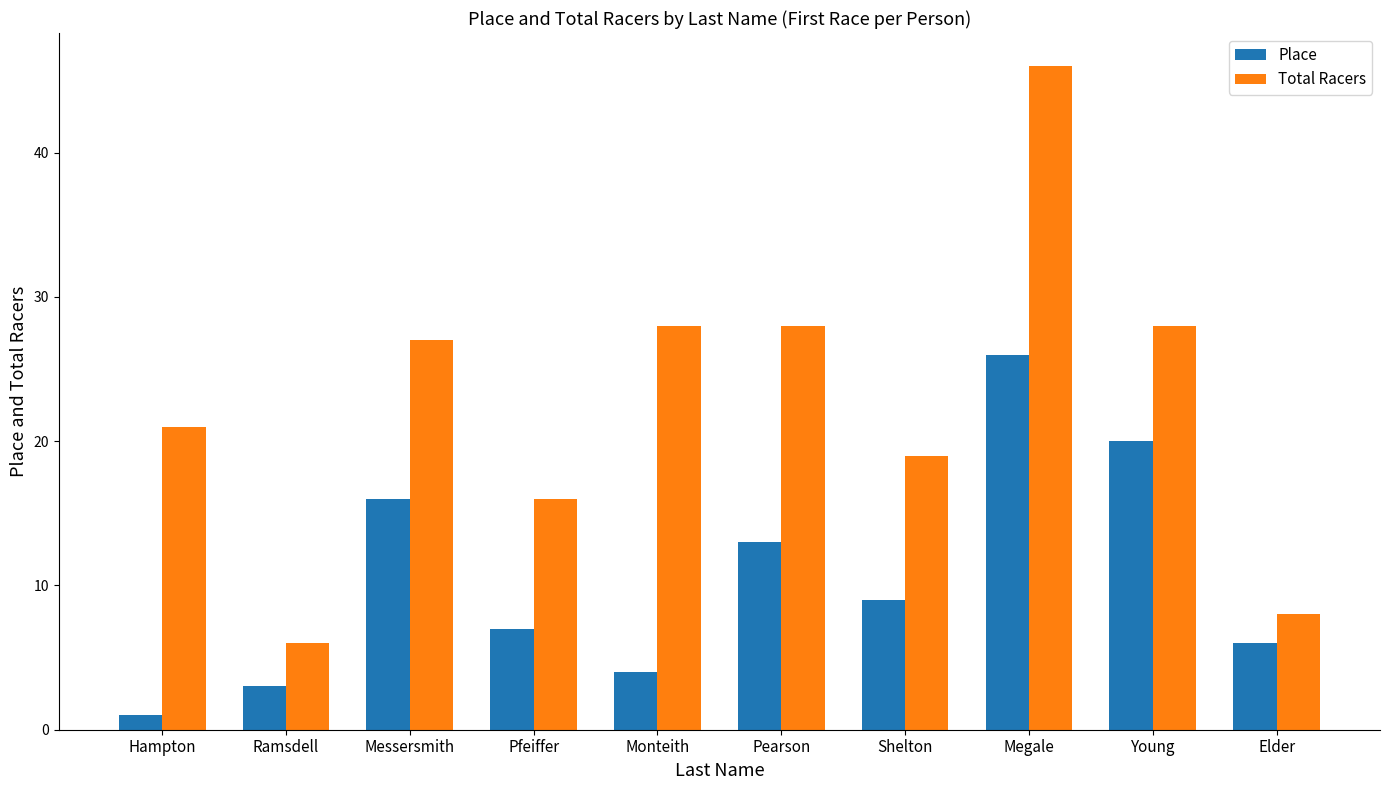

The Total Racers series shows 12 at Shelton. True or false?

False